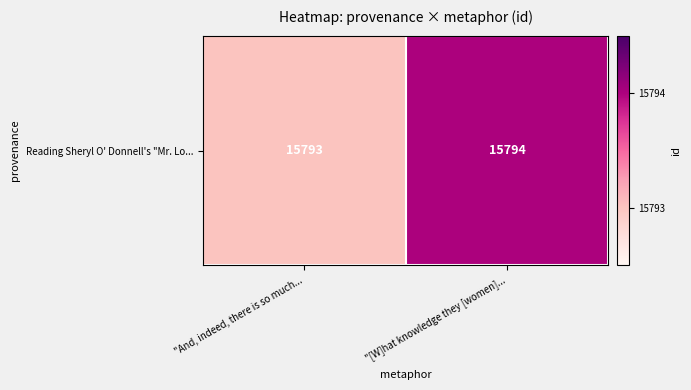

List the labels in order of value, largest first.

"[W]hat knowledge they [women]..., "And, indeed, there is so much...